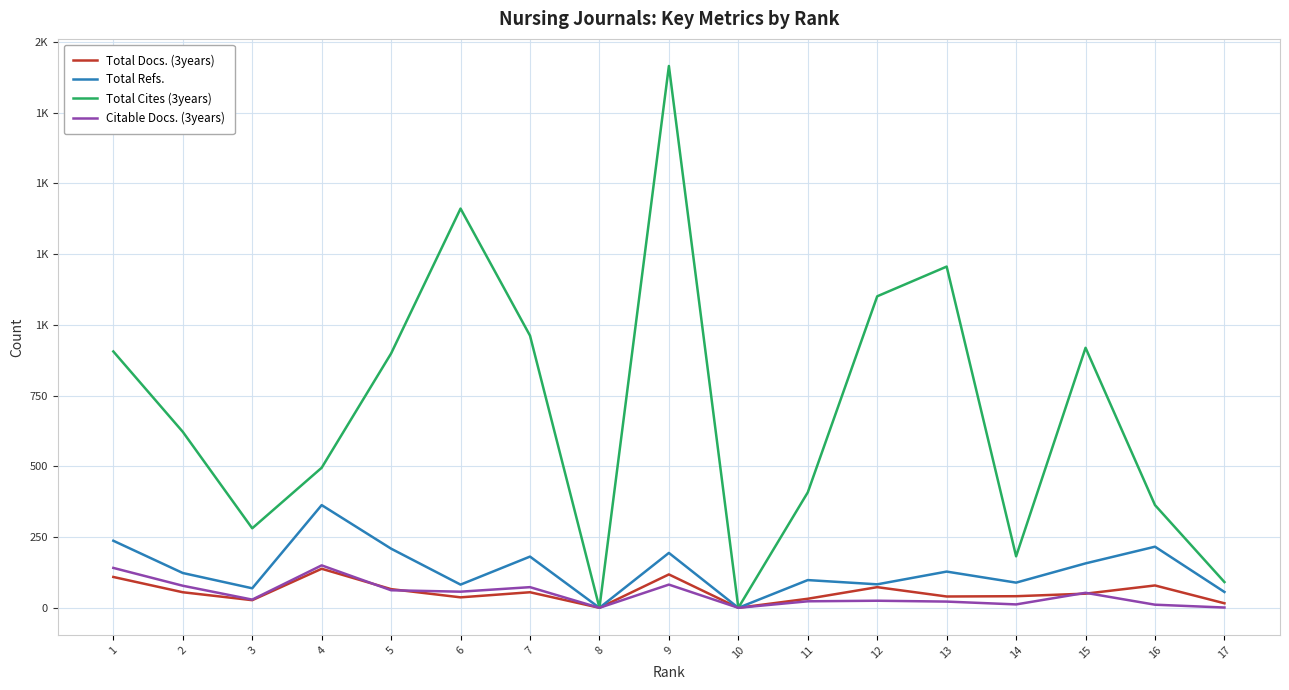

In Total Refs., how many points are lower than both neighbors (excluding endpoints)?

6